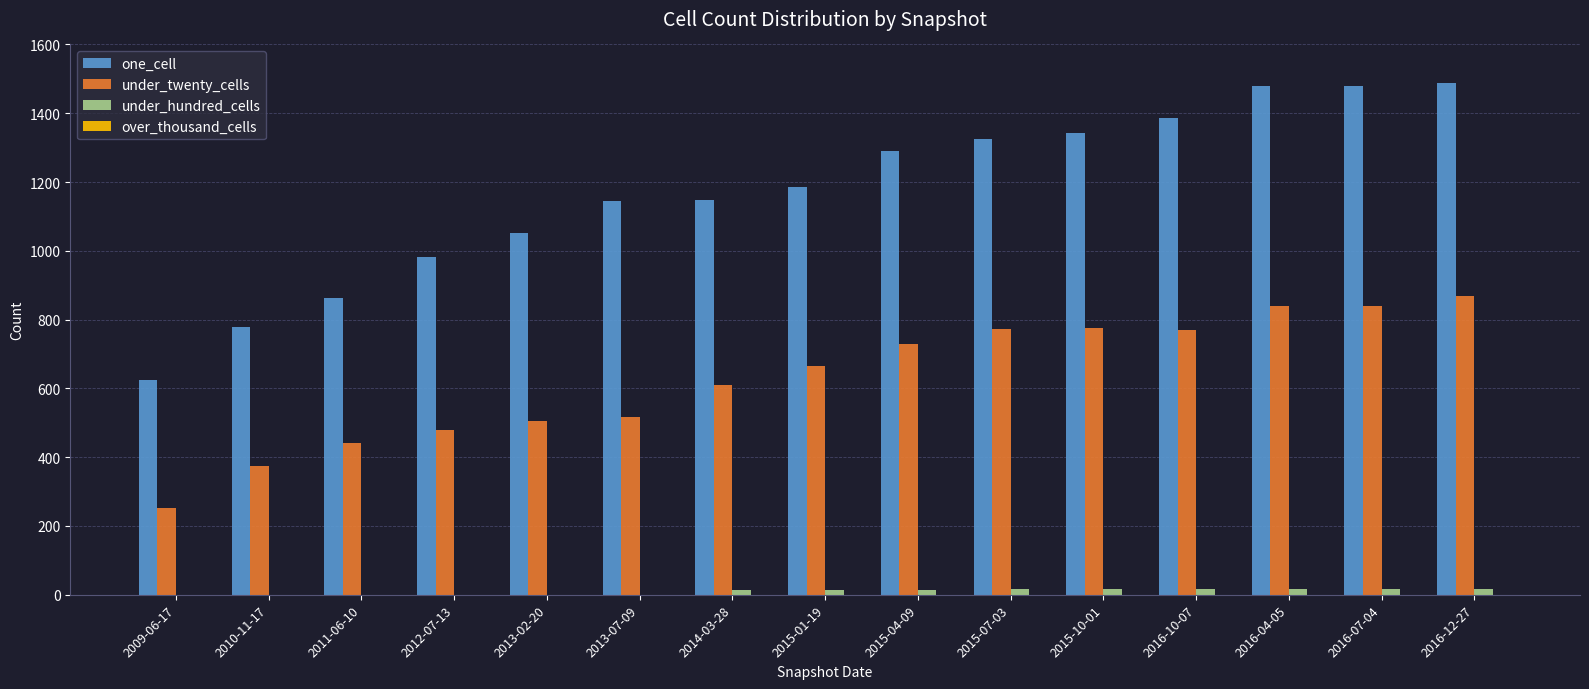

Is the value of one_cell at 2009-06-17 greater than the value of under_hundred_cells at 2013-02-20?

Yes